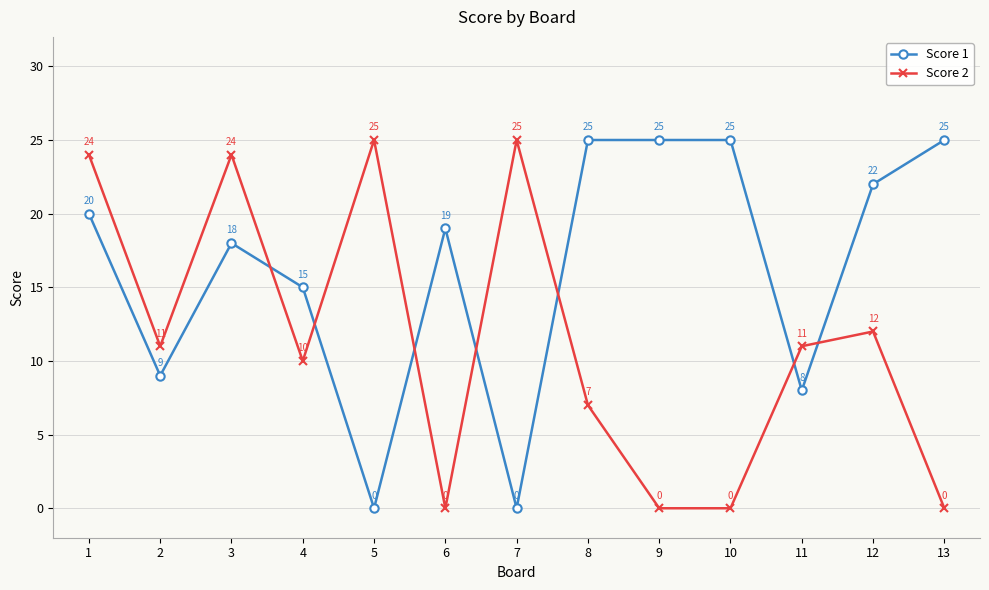

True or false: Score 2 has more than 0 interior local peaks.

True